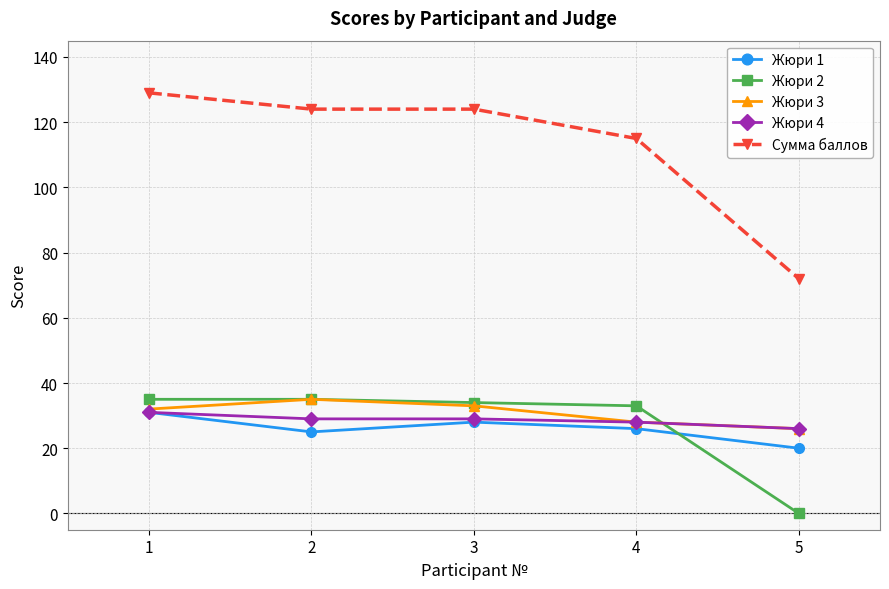

Reading right to left, list all the values displayed in this chart.

Жюри 1: 20	26	28	25	31
Жюри 2: 0	33	34	35	35
Жюри 3: 26	28	33	35	32
Жюри 4: 26	28	29	29	31
Сумма баллов: 72	115	124	124	129